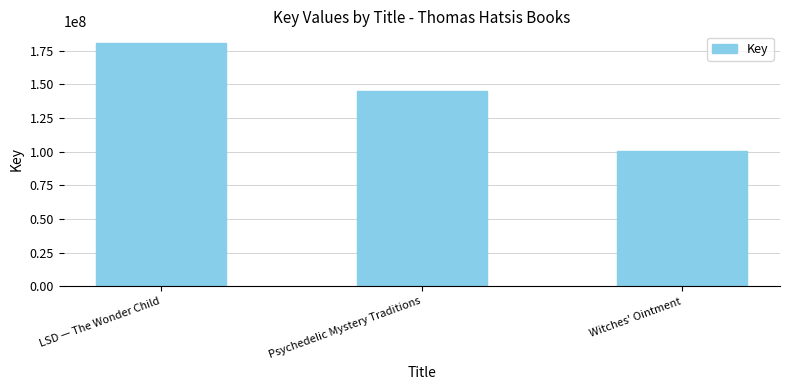

What is the value of the 2nd bar from the left?

145088467